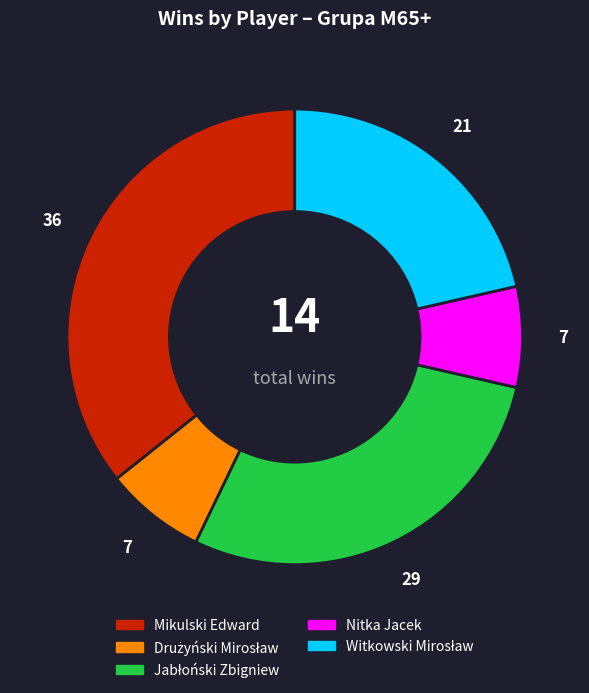

Does any single category account for the majority?

No